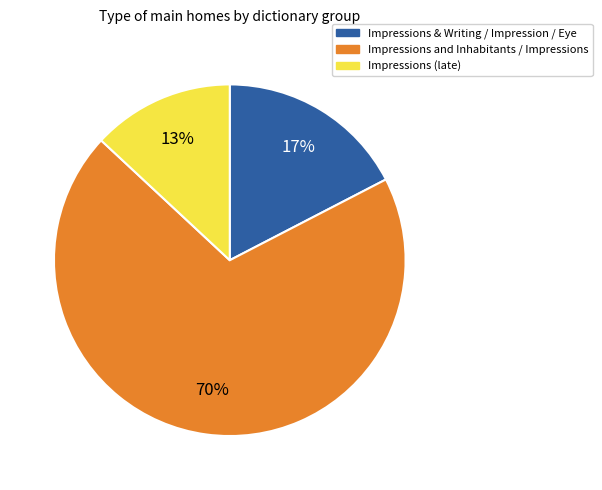

To the nearest percent, what is the difference between the Impressions (late) and Impressions & Writing / Impression / Eye slice percentages?

4%